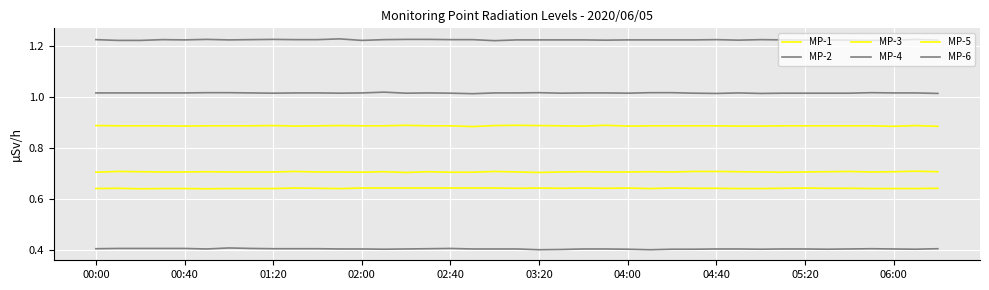

Is this an area chart (filled region under the line)?

No